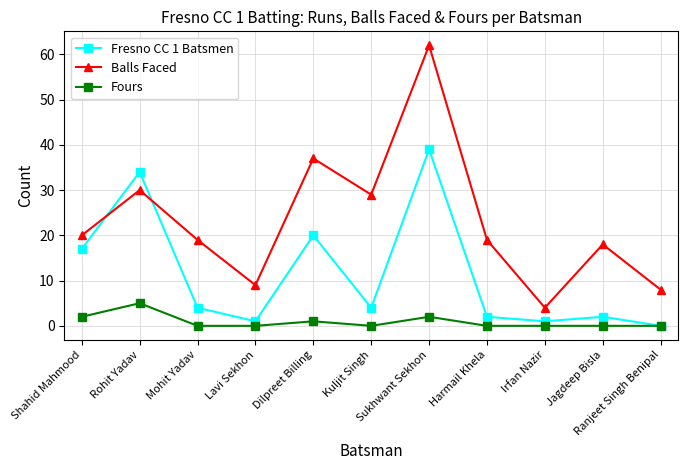

What is the value of the Fours point at the 1st from the left?

2